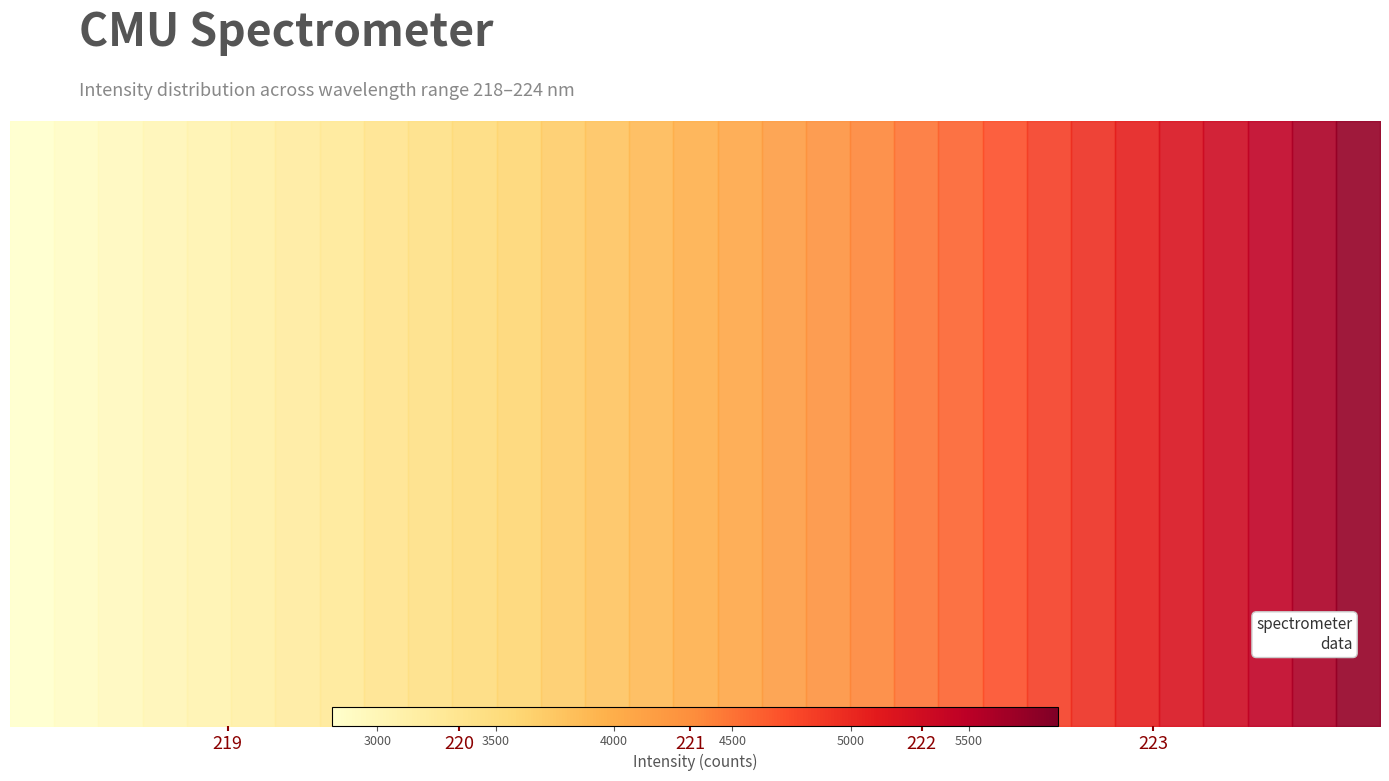

Reading left to right, transcribe all the data shown in this chart.

218.0596=2809.8	218.2508=2872.1	218.442=2933.9	218.6332=3003.3	218.8244=3067.9	219.0156=3137.2	219.2067=3209.9	219.3979=3284.5	219.589=3362.3	219.7801=3439.8	219.9712=3521.2	220.1623=3604.0	220.3533=3696.4	220.5444=3787.0	220.7354=3877.5	220.9264=3973.6	221.1174=4075.1	221.3083=4178.6	221.4993=4278.3	221.6902=4378.2	221.8812=4492.2	222.0721=4603.9	222.263=4718.1	222.4538=4834.8	222.6447=4959.0	222.8355=5083.3	223.0264=5206.2	223.2172=5329.3	223.408=5463.6	223.5987=5596.9	223.7895=5732.1	223.9802=5874.8